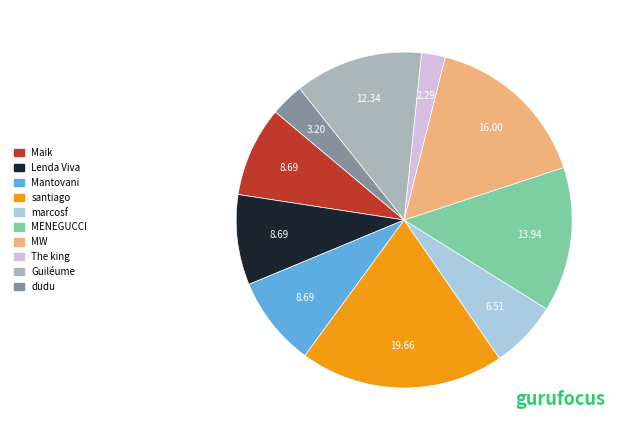

What is the ratio of the value at Maik to the value at Mantovani?

1.0